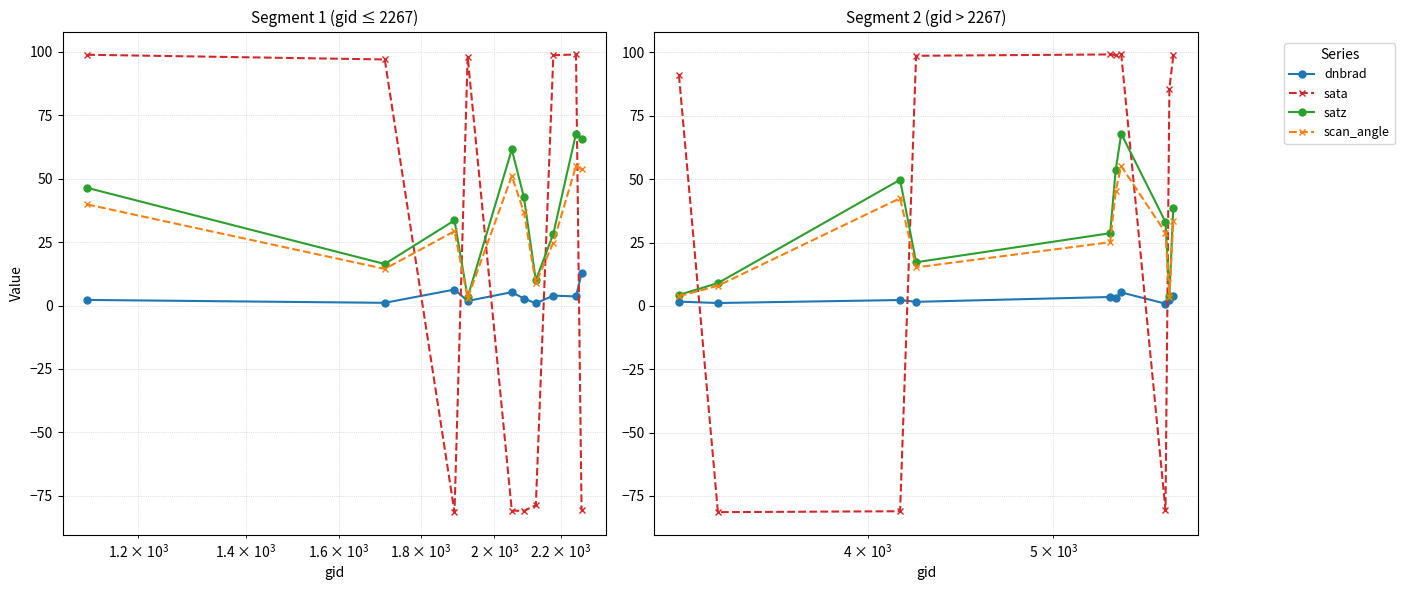

Is it true that dnbrad equals 0.3 at 7?

False